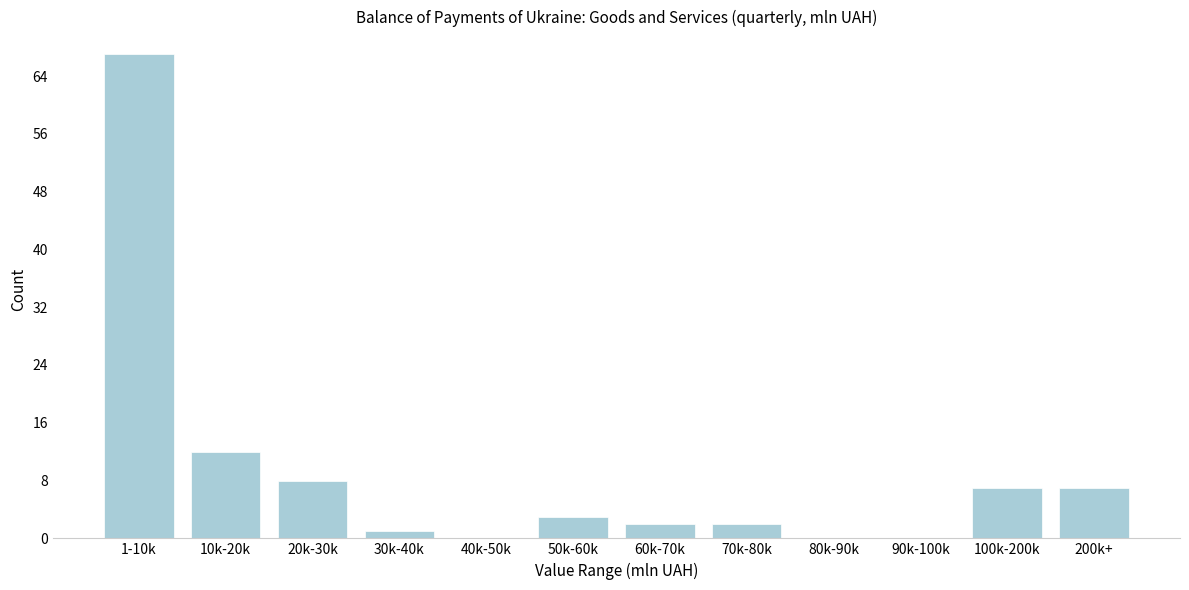

Reading right to left, extract all data points from this chart.

200k+=7	100k-200k=7	90k-100k=0	80k-90k=0	70k-80k=2	60k-70k=2	50k-60k=3	40k-50k=0	30k-40k=1	20k-30k=8	10k-20k=12	1-10k=67